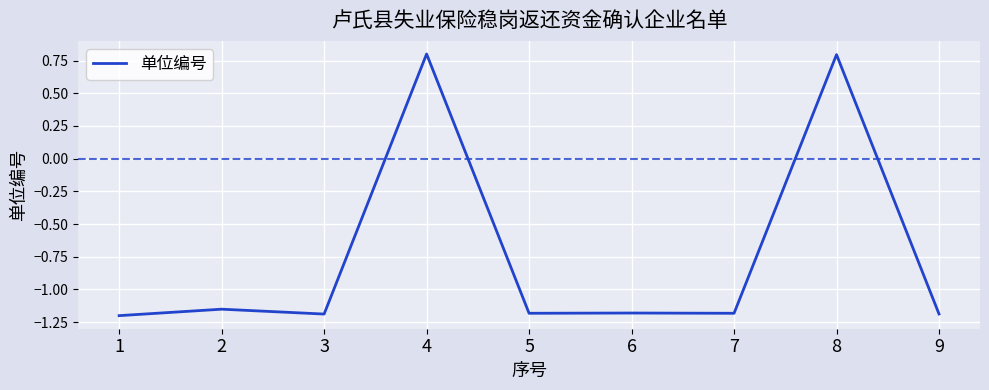

What is the sum of the values at 6 and 1?

-2.4